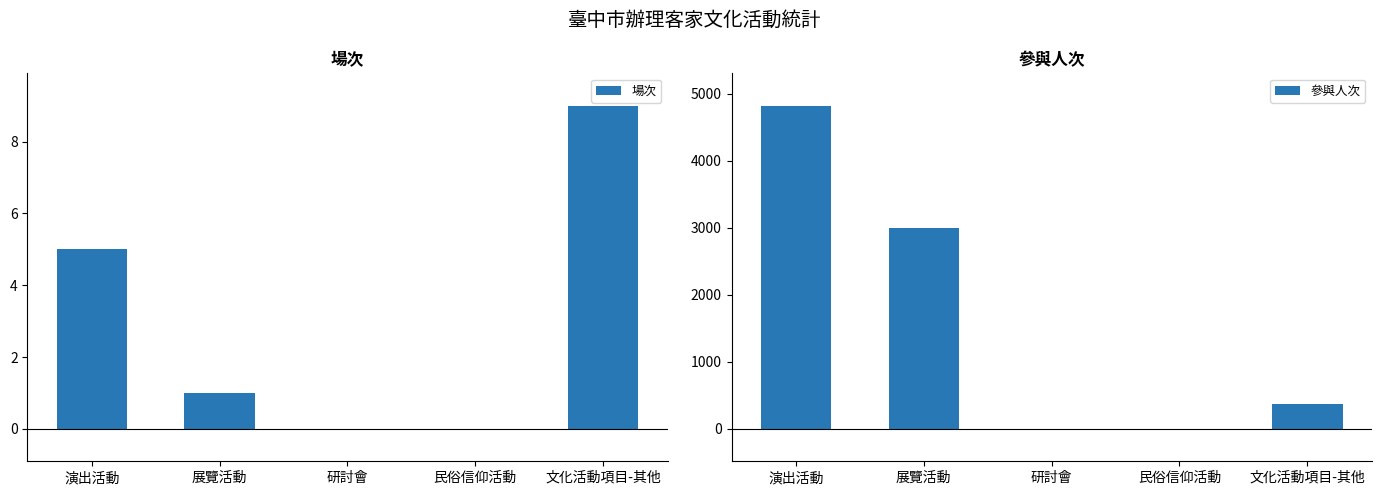

Which series changed the most between 展覽活動 and 民俗信仰活動?

參與人次